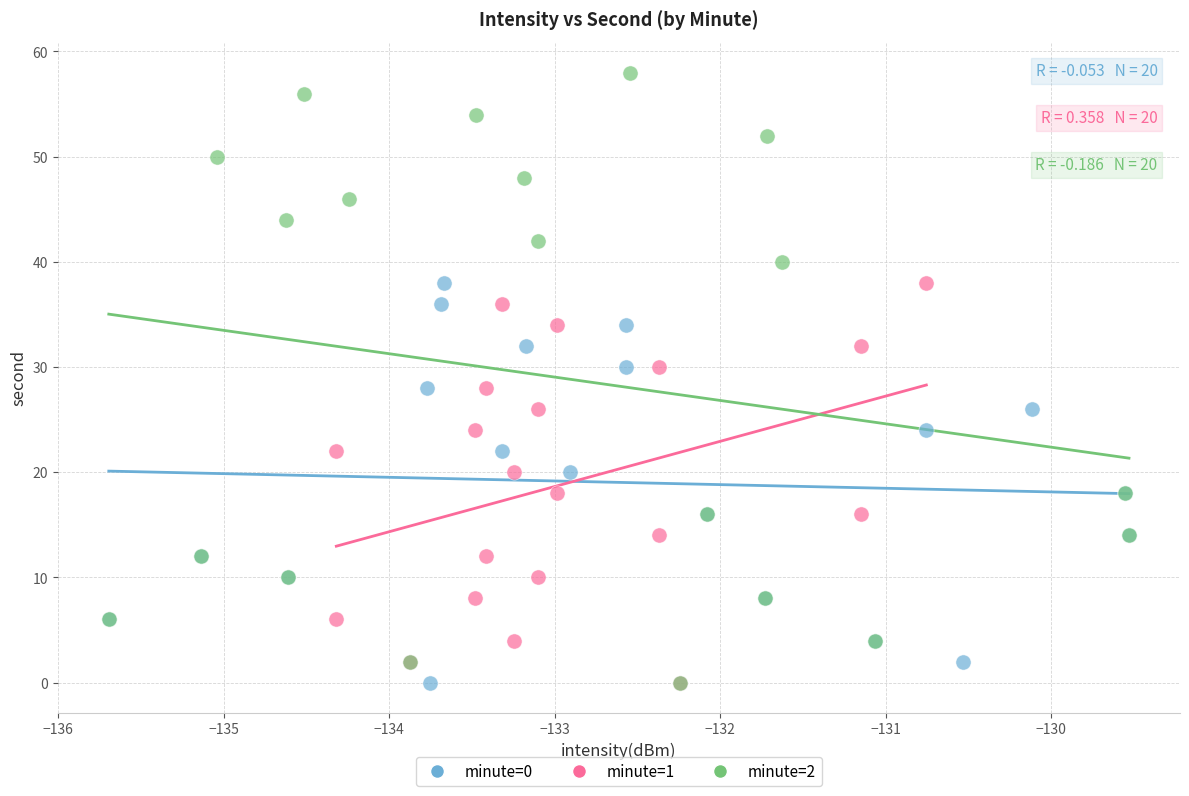

Which series contains the highest Y value?

minute=2